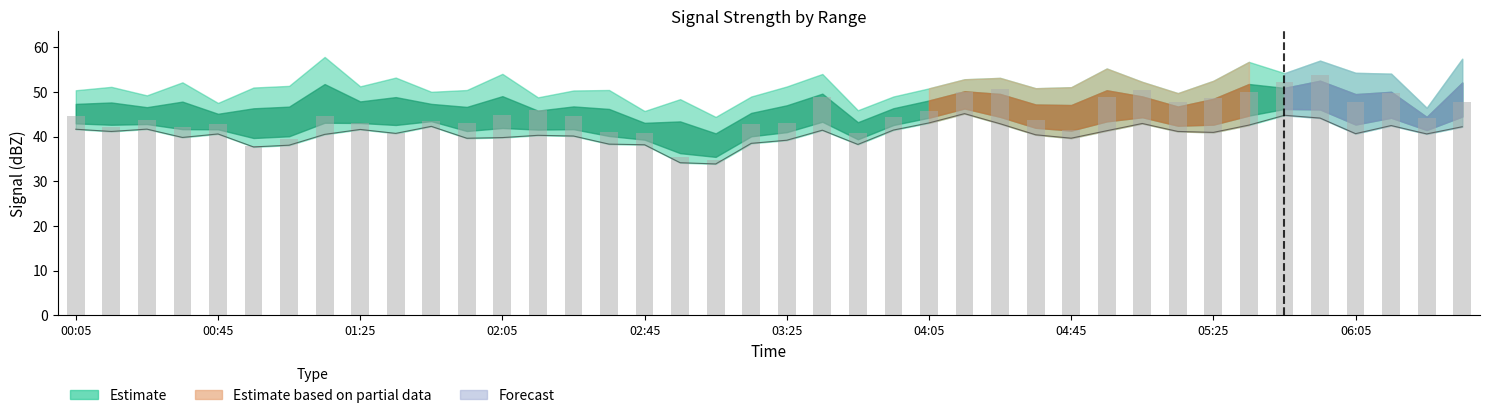

At which category does the chart reach its peak across all series?

06:35